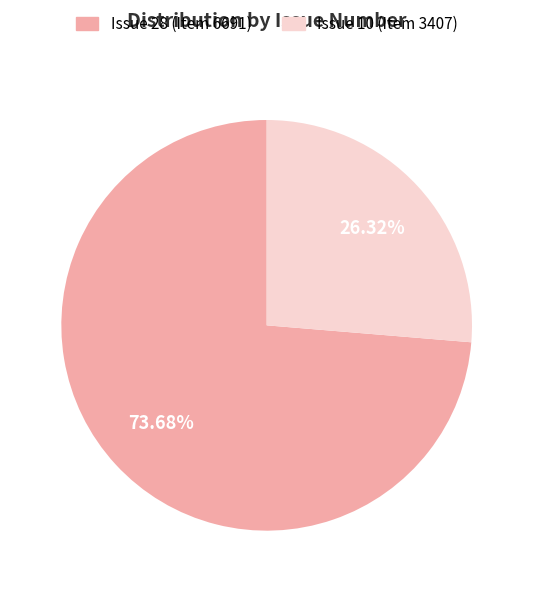

Rank the categories by value from highest to lowest.

Issue 28 (Item 6691), Issue 10 (Item 3407)